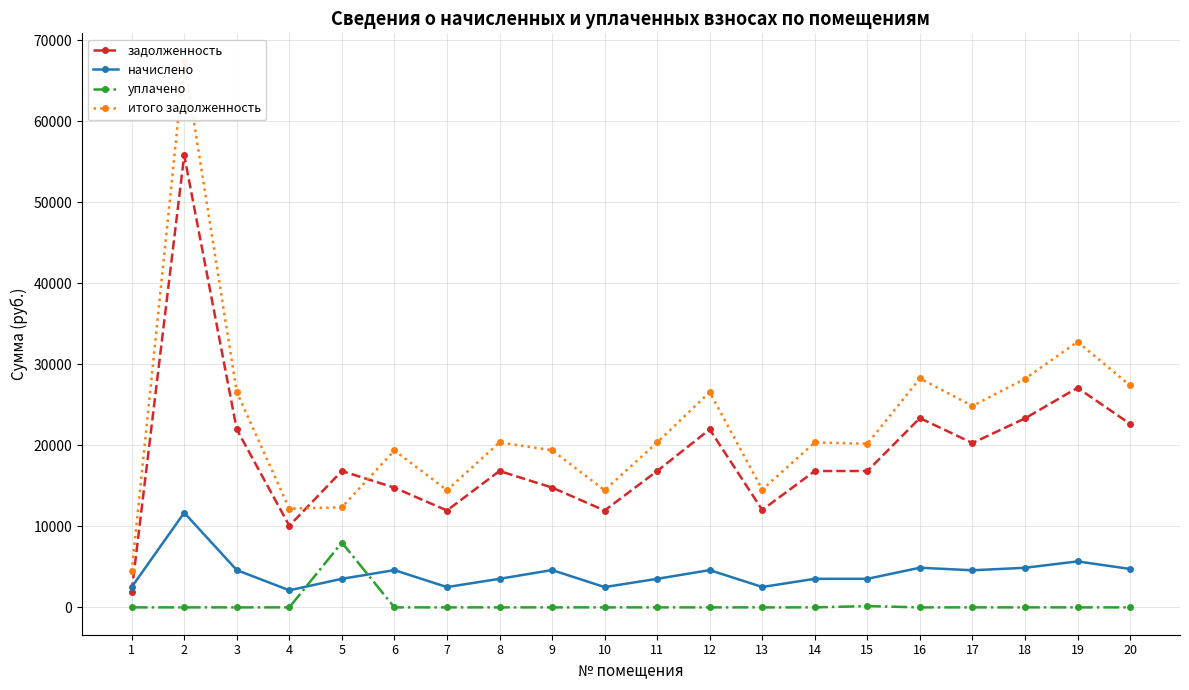

What is the difference between the maximum and second lowest values in the начислено series?

9178.6